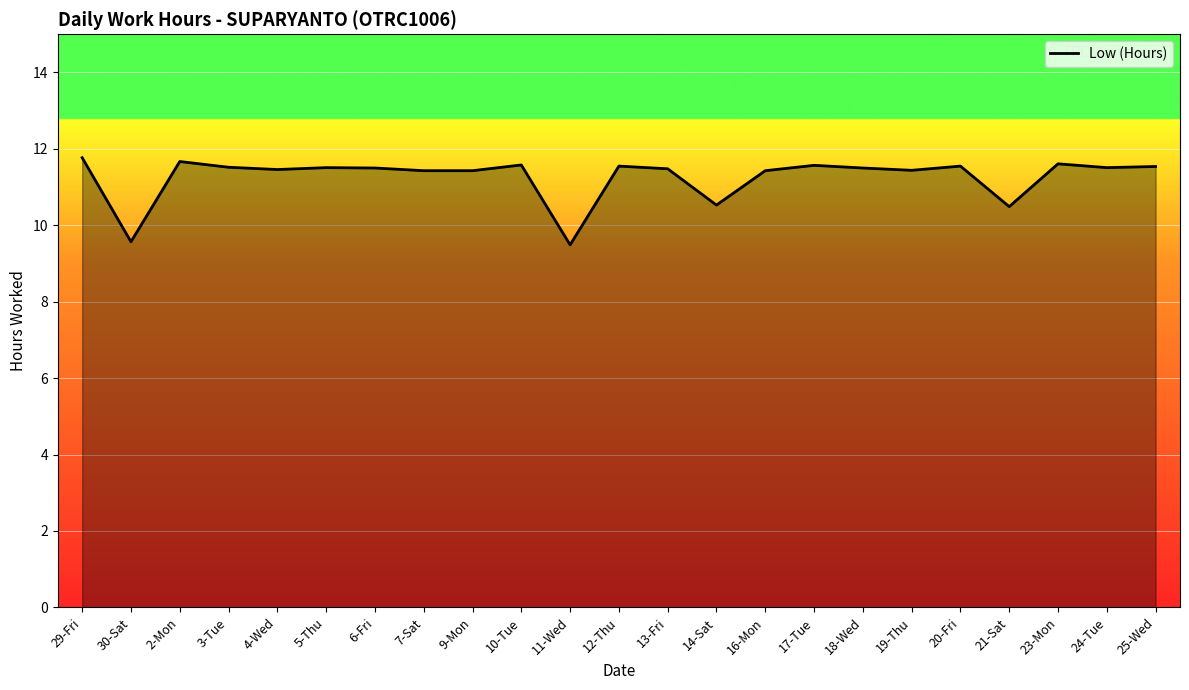

Count the values in the range 11 to 12.

19